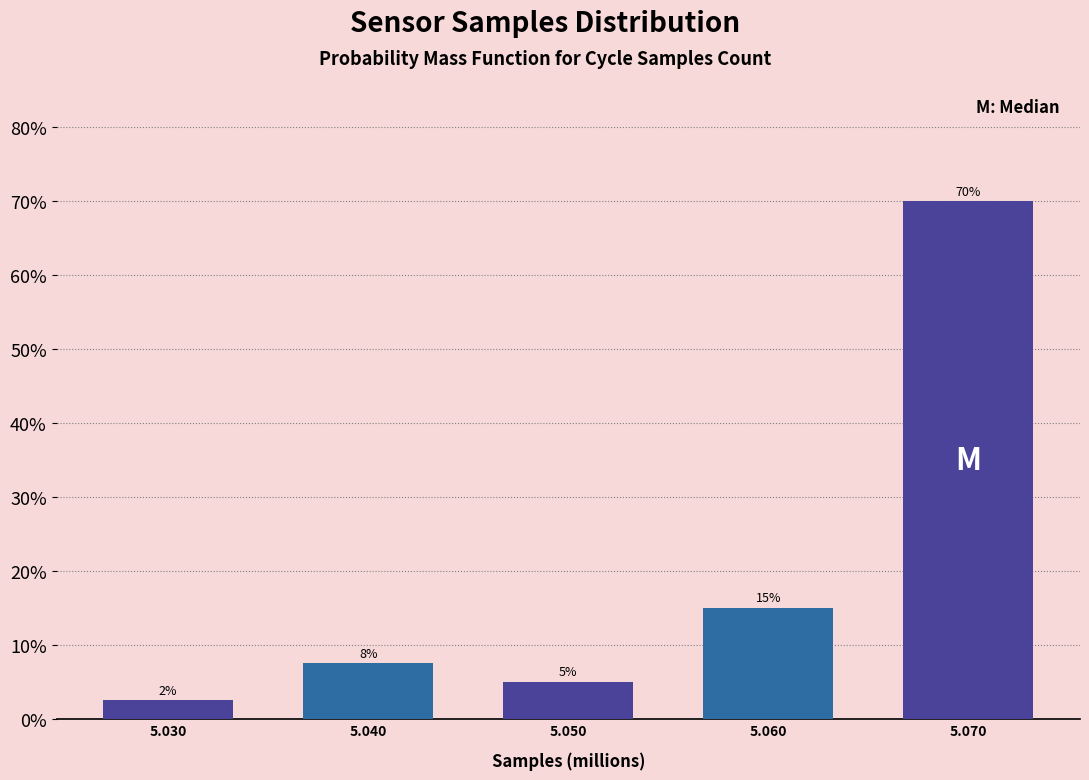

Rank the categories by value from highest to lowest.

5.070, 5.060, 5.040, 5.050, 5.030